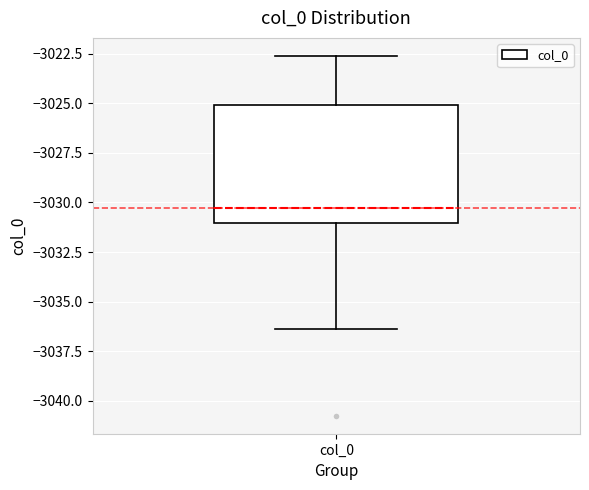

Where is the lower edge of the box for col_0 on the y-axis? The values are not printed on the chart, so give them approximately, as read against the axis.

-3031.0